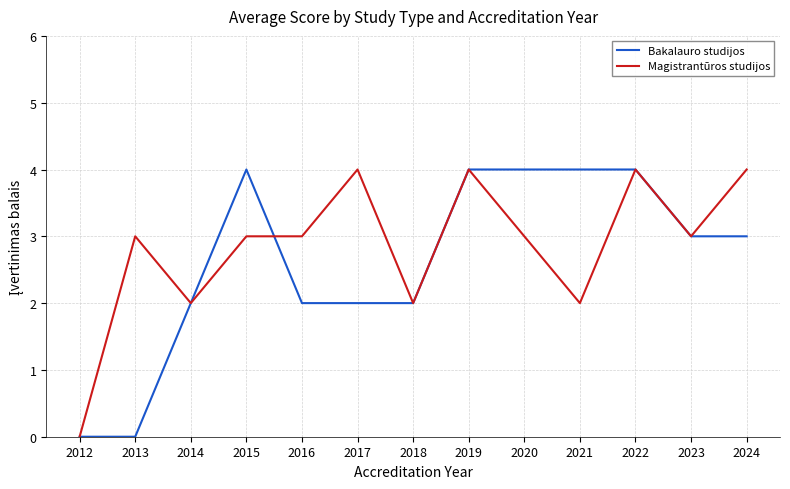

What is the maximum value for Magistrantūros studijos?

4